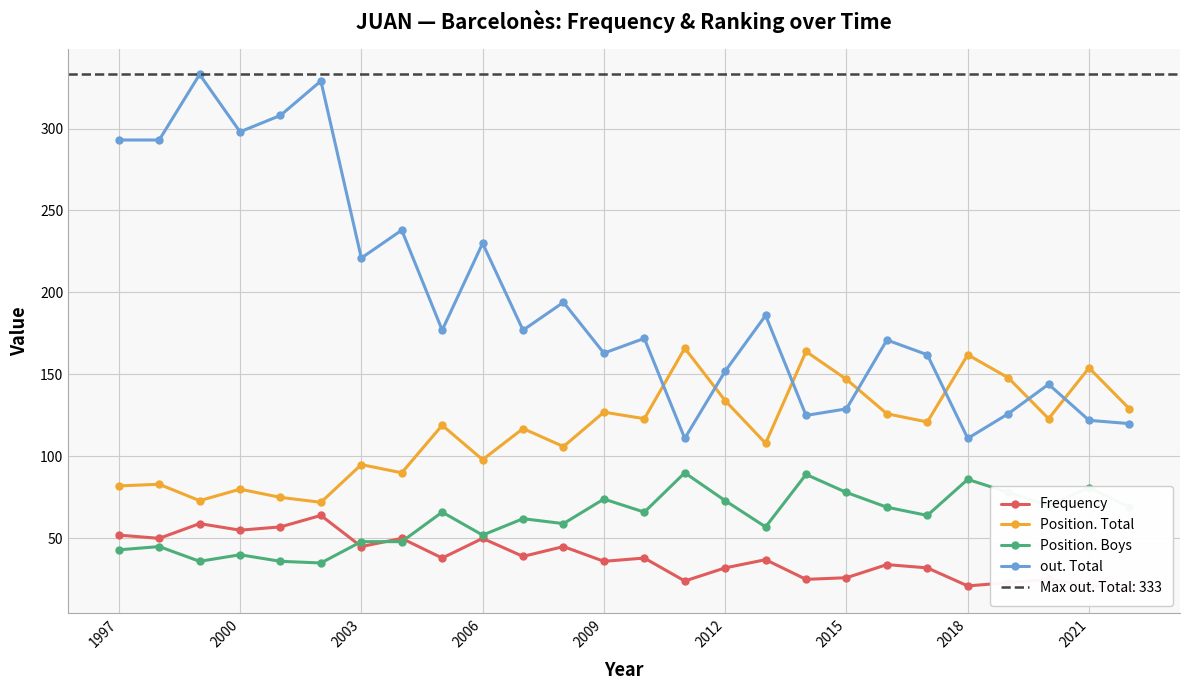

What is the minimum value for Position. Total?

72